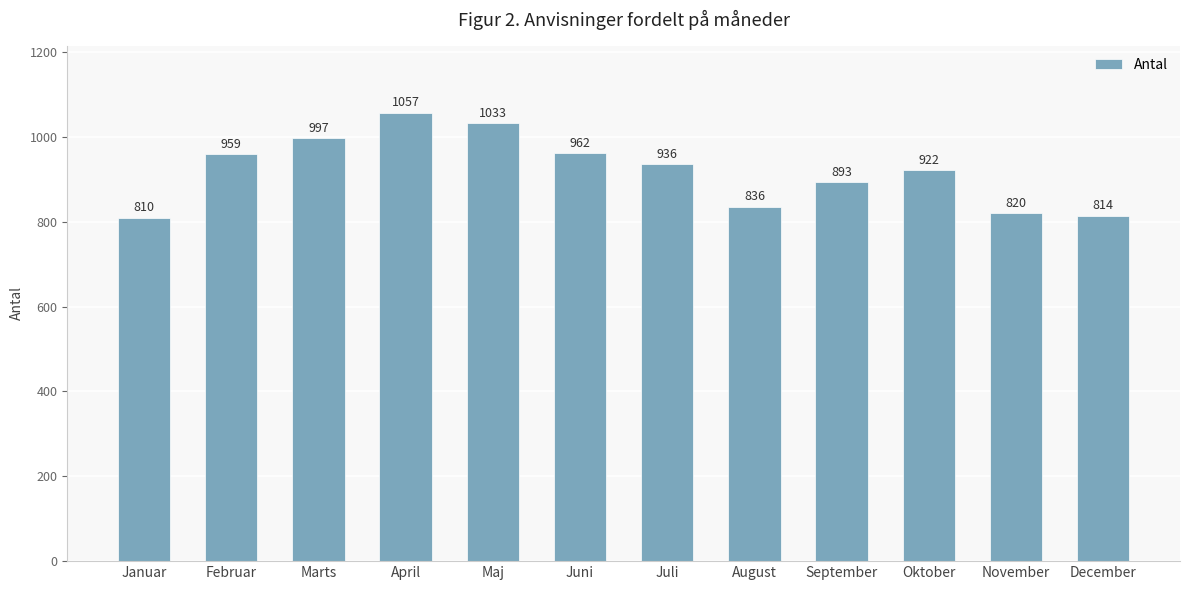

What position from the right is Februar?

11